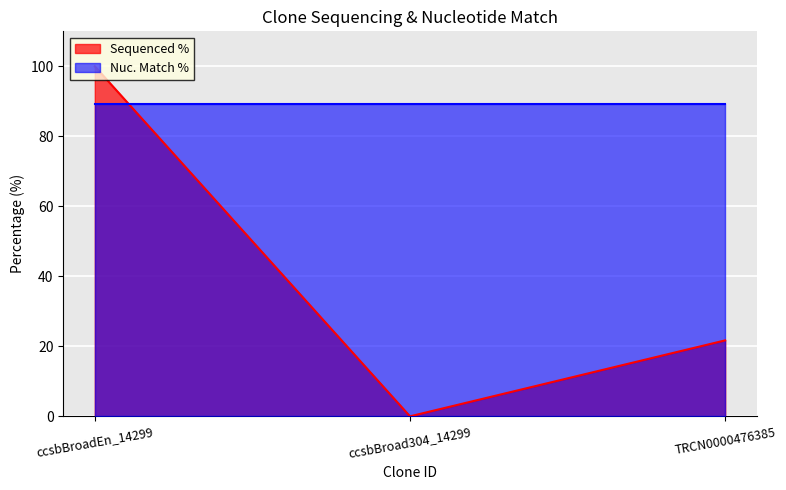

What is the average value?

40.6